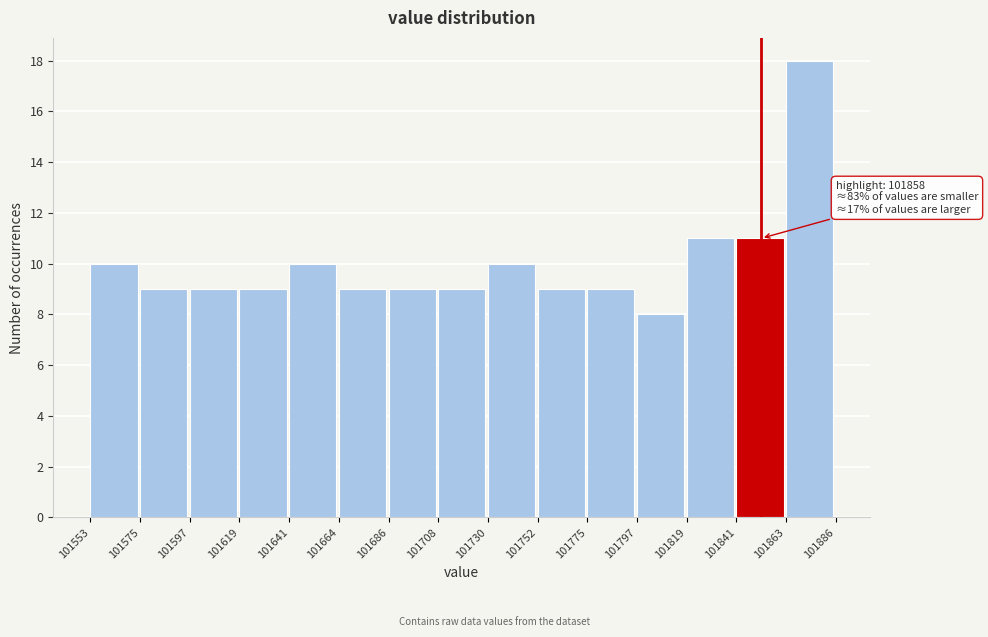

Which range on the x-axis has the tallest bar?

101863 to 101886